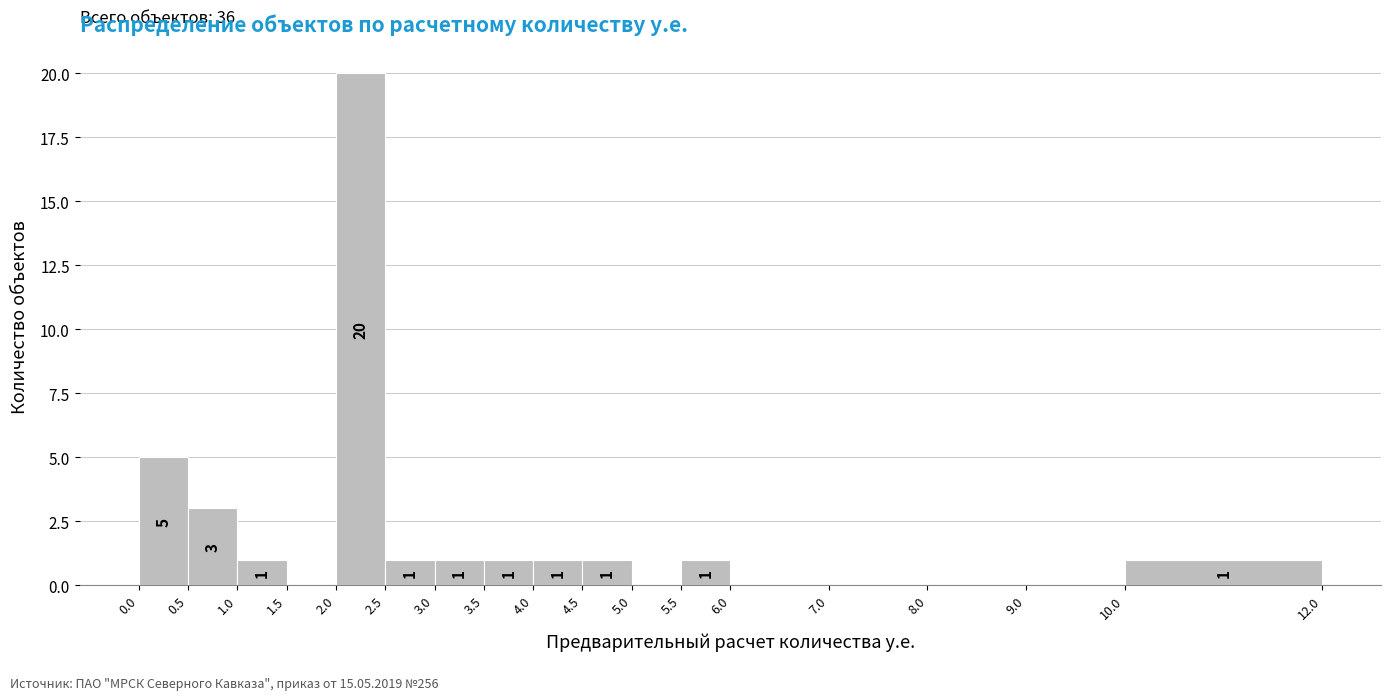

Which range on the x-axis has the tallest bar?

2.0 to 2.5